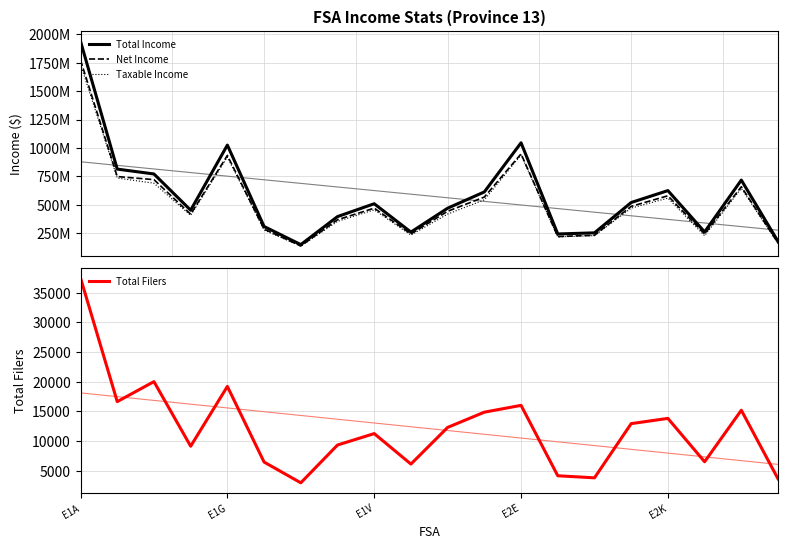

Is it true that Taxable Income equals 48340062 at 6?

False